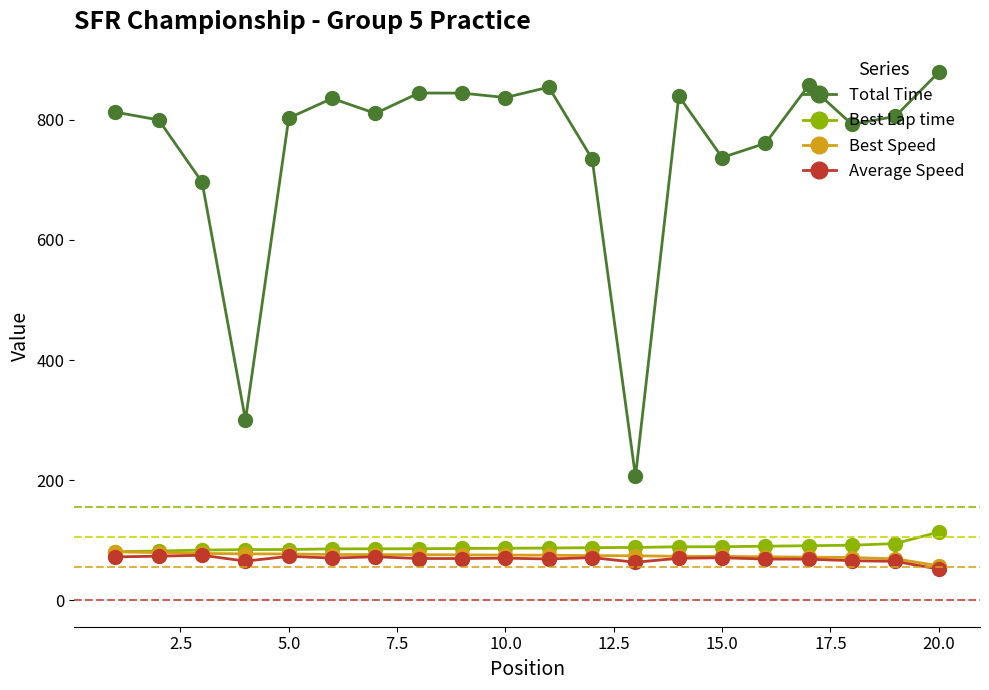

How many lines are shown in the chart?

4